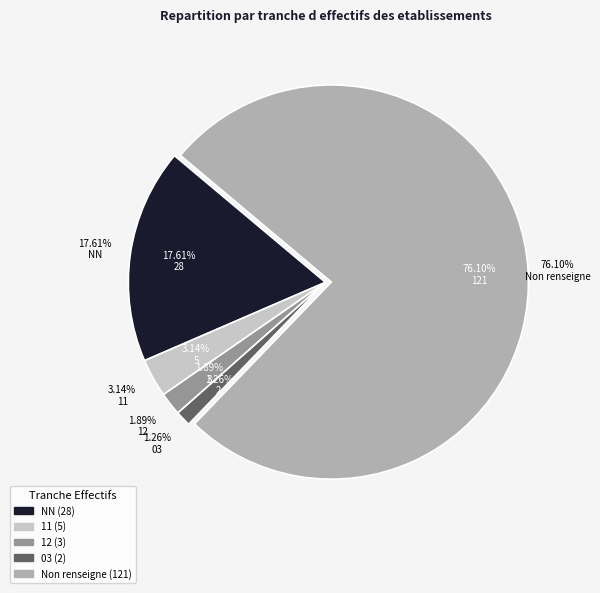

Does NN represent more than half of the total?

No